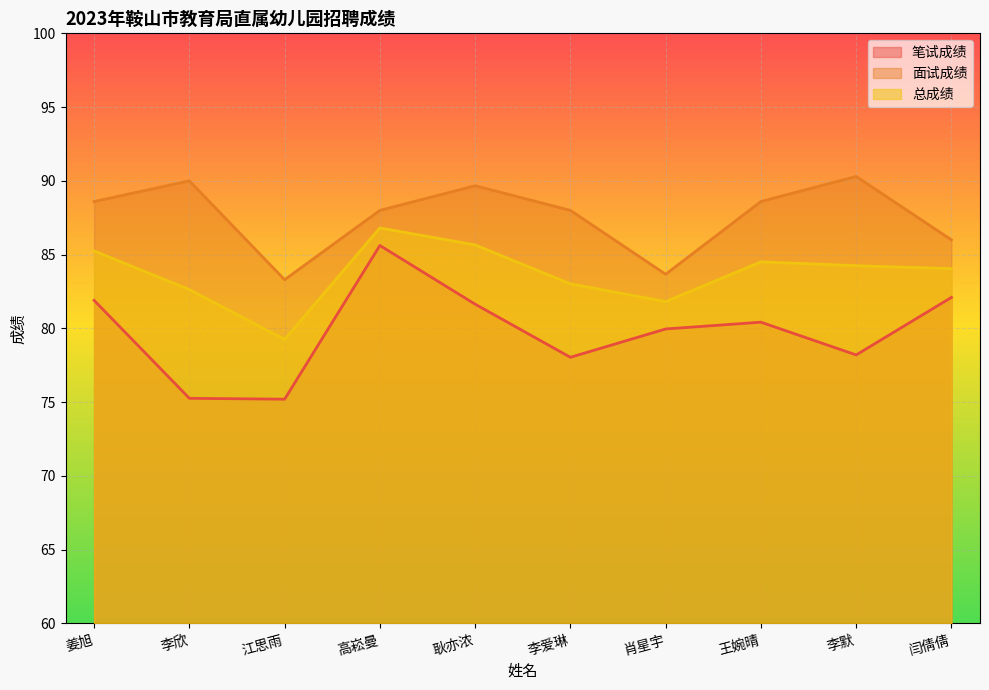

True or false: 总成绩 and 笔试成绩 cross at least once.

False